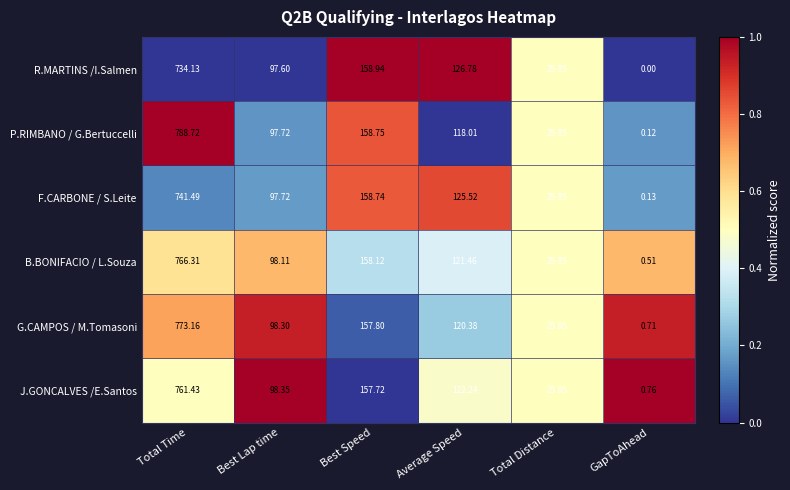

At which category is the sum across all series the highest?

Total Time